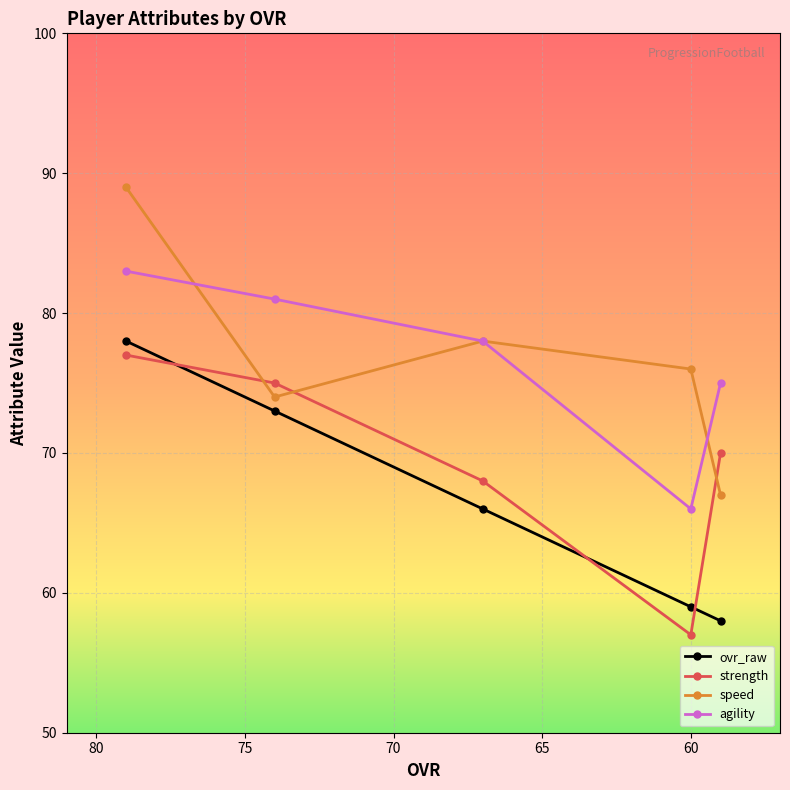

True or false: ovr_raw has more than 1 points higher than both neighbors.

False